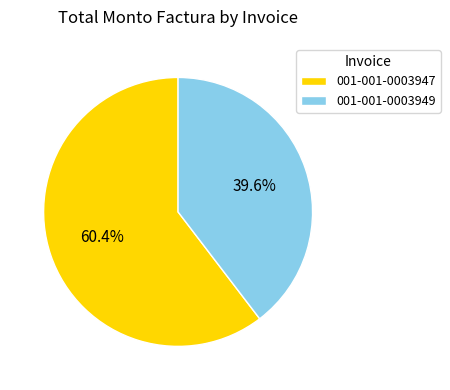

Rank the categories by value from highest to lowest.

001-001-0003947, 001-001-0003949